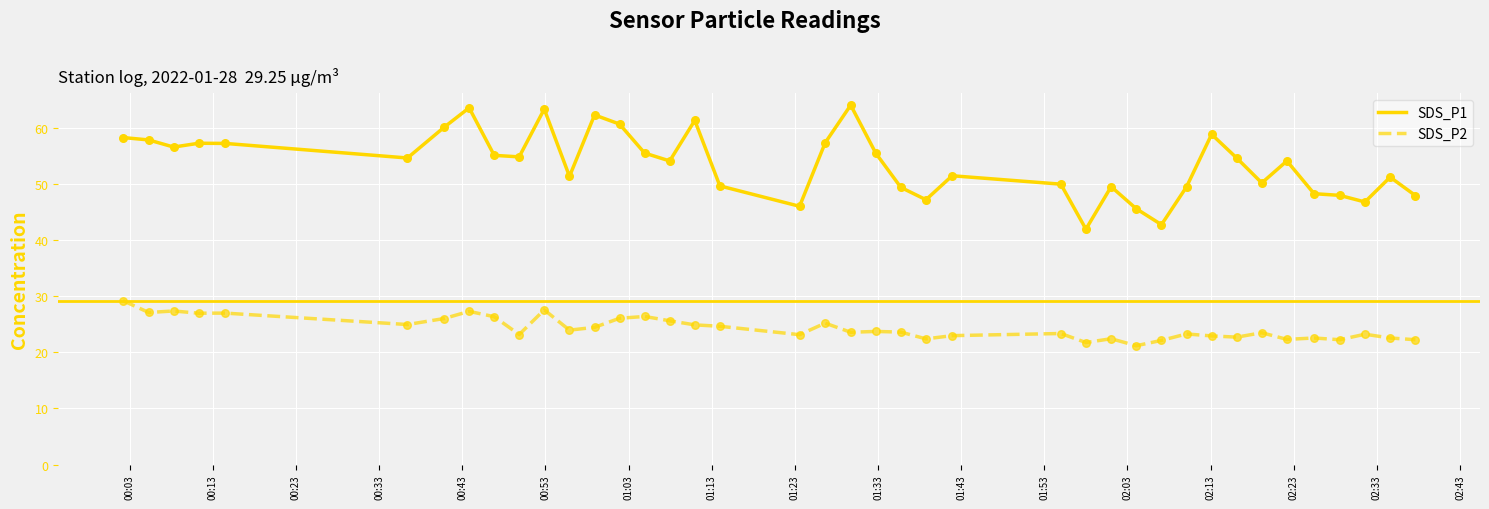

Which series has the largest total across all categories?

SDS_P1